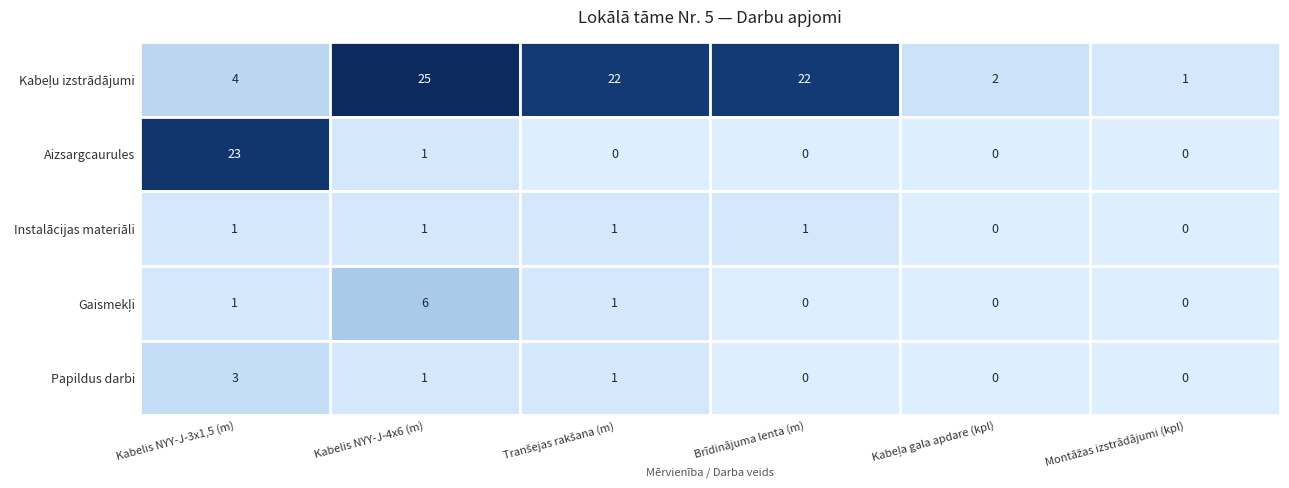

What is the greatest value displayed?

25